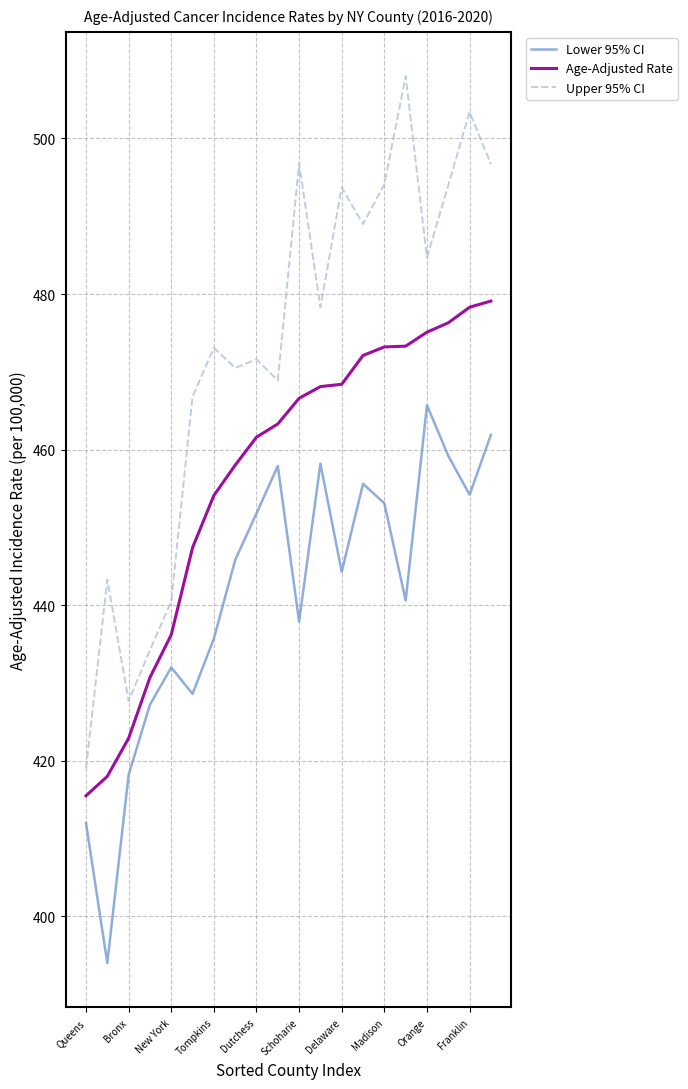

Does the chart have visible grid lines?

Yes